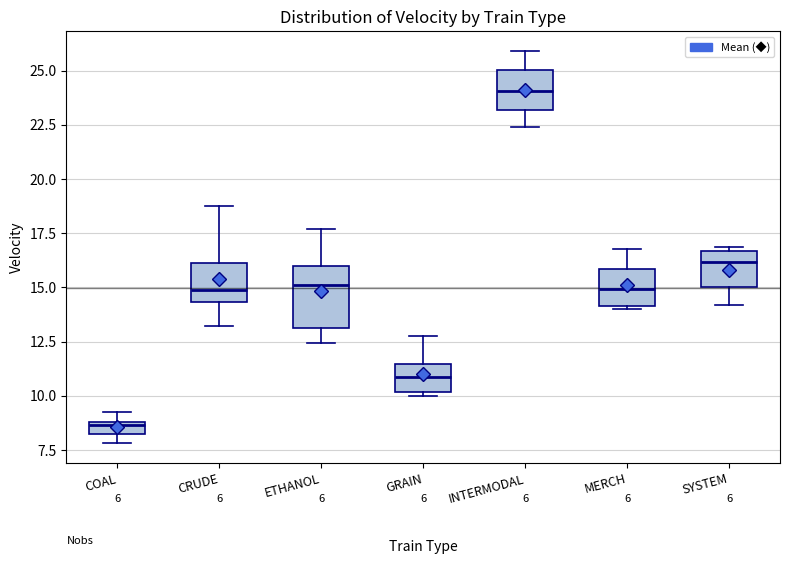

Where is the upper edge of the box for INTERMODAL on the y-axis? The values are not printed on the chart, so give them approximately, as read against the axis.

25.0